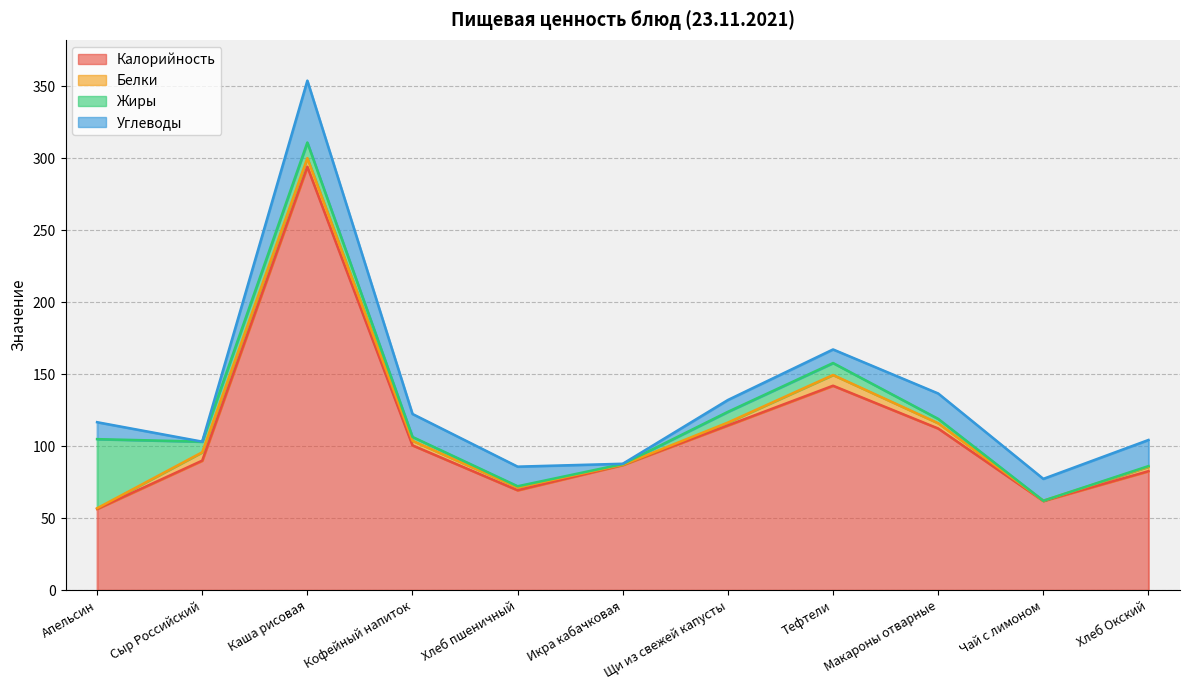

True or false: Белки has a value of 0.3 at Икра кабачковая.

False